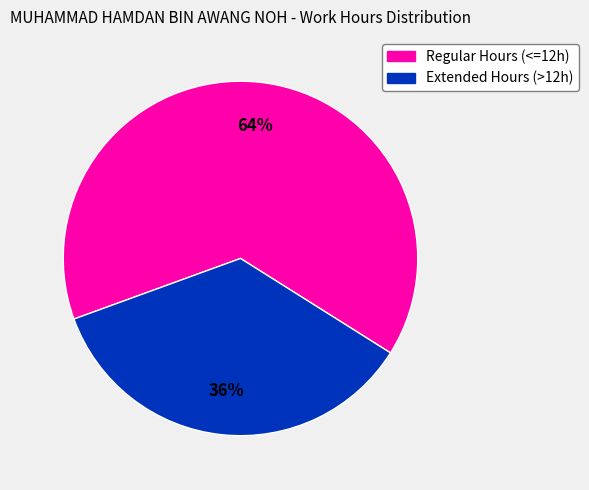

Is there a majority slice in this chart?

Yes